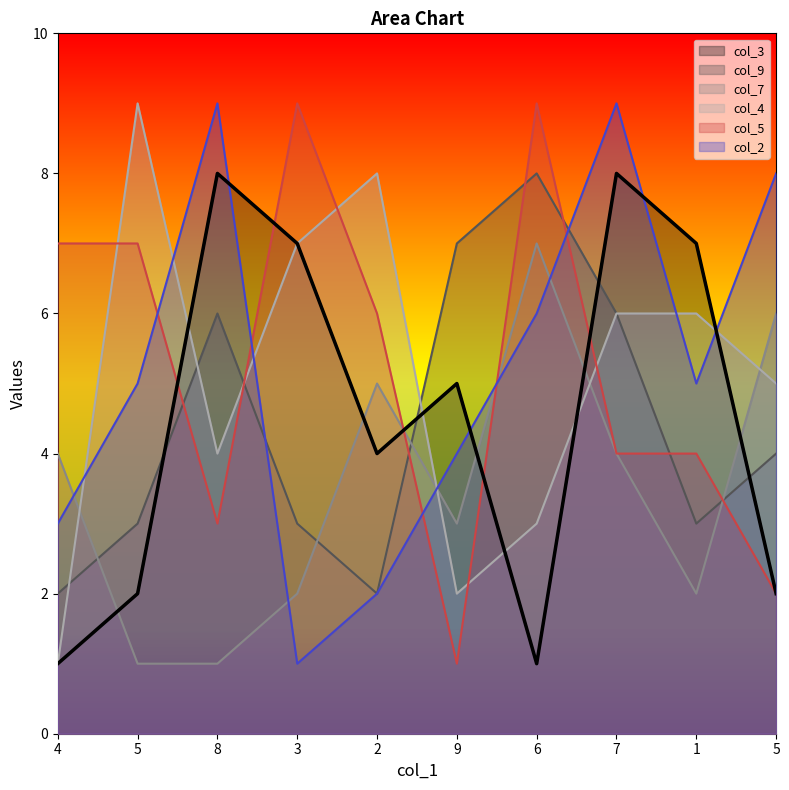

What is the difference between the maximum and minimum values in the col_9 series?

6